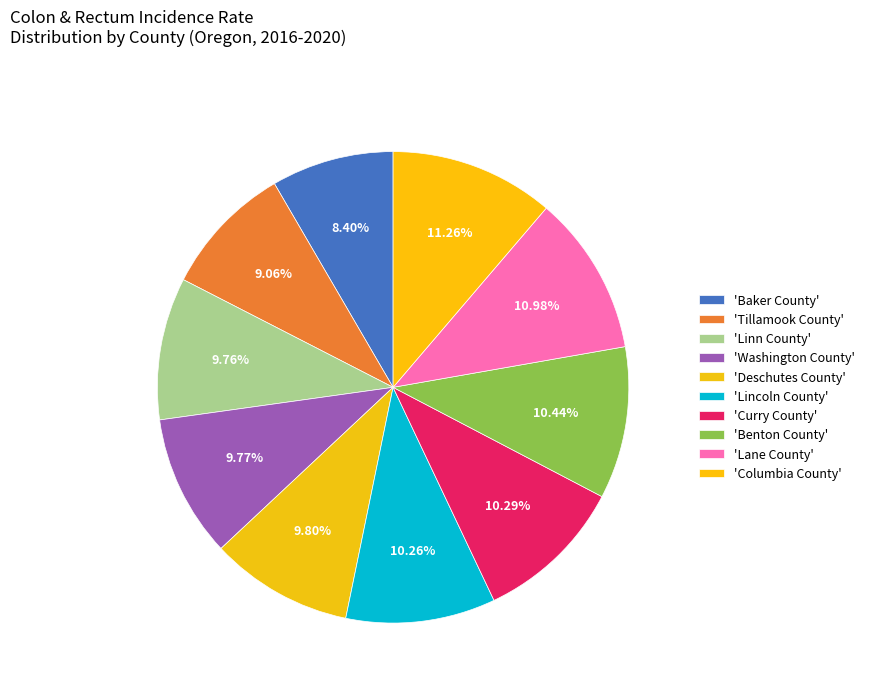

How many slices are in this pie chart?

10